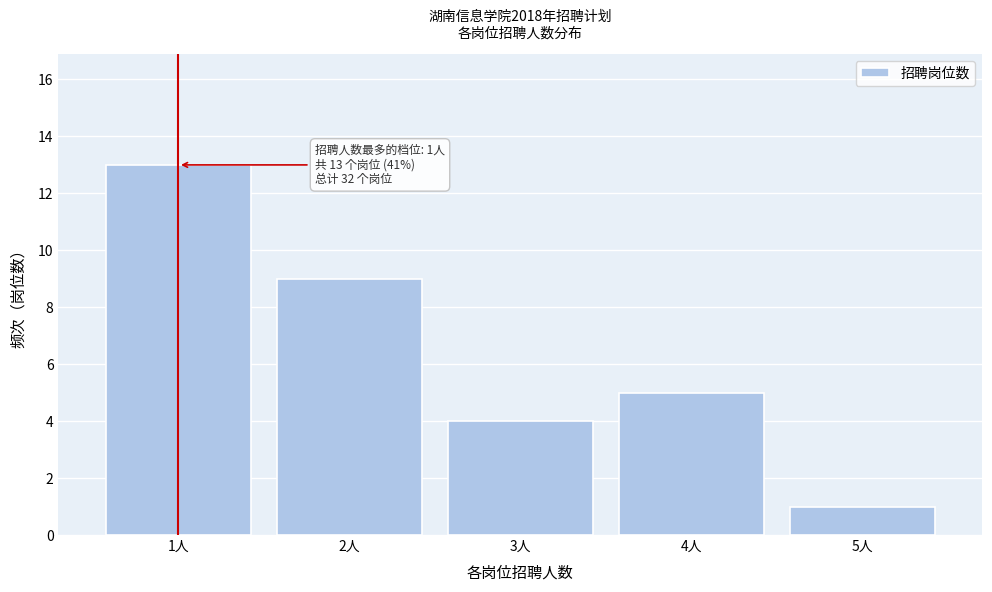

Reading left to right, what are all the values shown in this chart?

1人=13	2人=9	3人=4	4人=5	5人=1